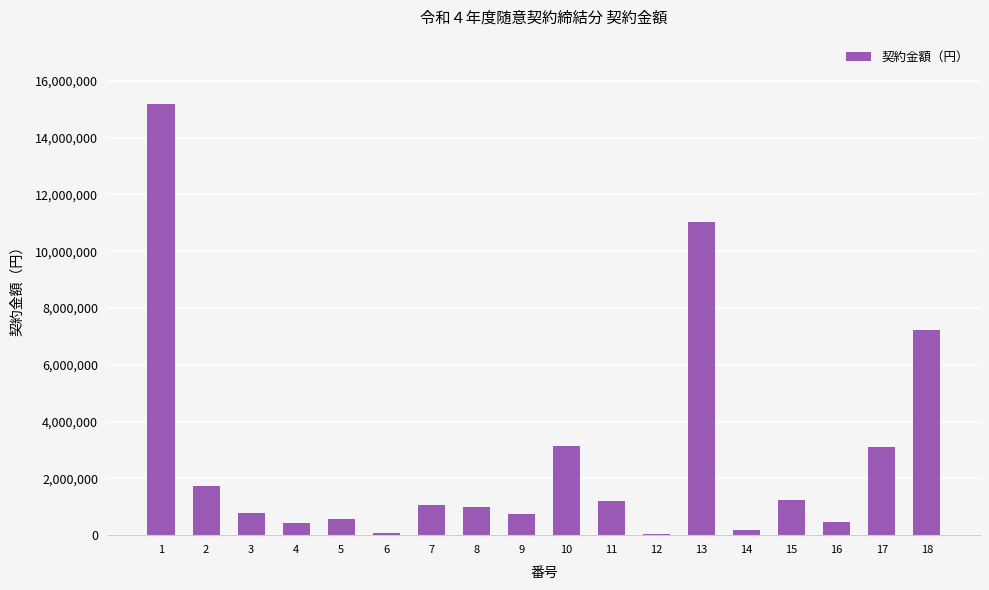

How many distinct data groups are displayed?

1